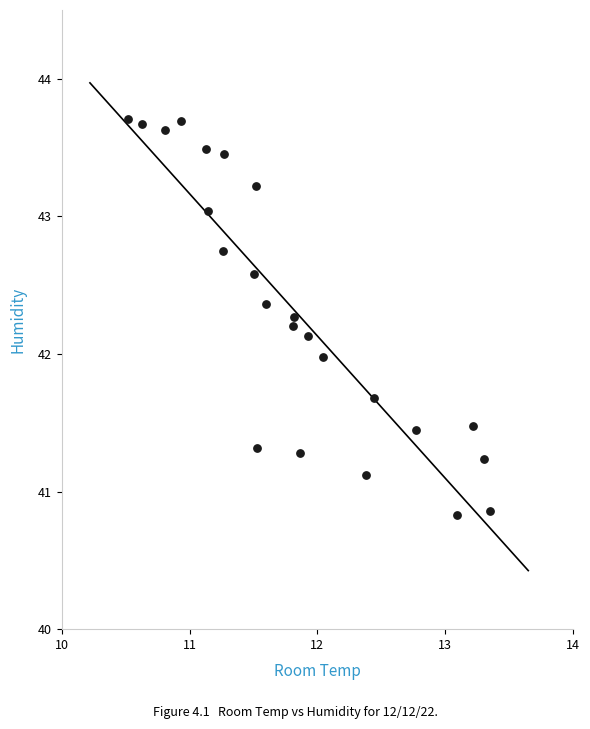

What is the range of Y values (max minus min)?

2.9